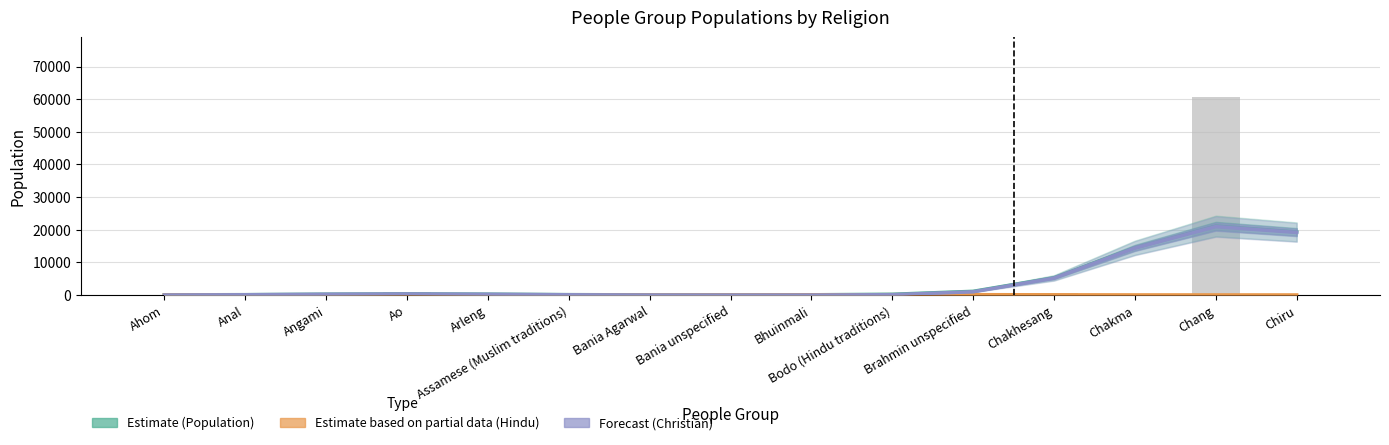

Which series changed the most between Assamese (Muslim traditions) and Bodo (Hindu traditions)?

Estimate (Population)